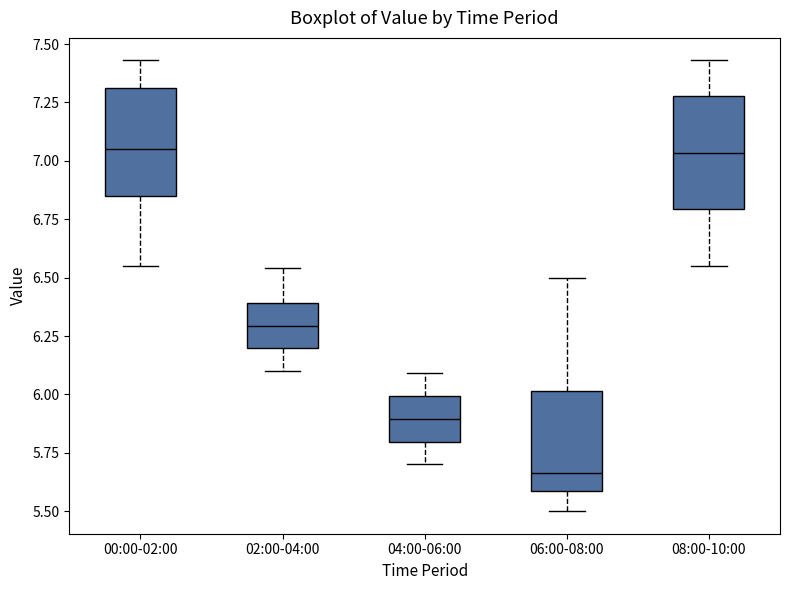

Reading left to right, transcribe this box plot: for each box, give where its median line is, the range the box spans, and where its two whiskers end, as read against the y-axis. The values are not printed on the chart, so give them approximately, as read against the axis.

00:00-02:00: median 7.05, box 6.85 to 7.30, whiskers 6.55 to 7.45
02:00-04:00: median 6.30, box 6.20 to 6.40, whiskers 6.10 to 6.55
04:00-06:00: median 5.90, box 5.80 to 6.00, whiskers 5.70 to 6.10
06:00-08:00: median 5.65, box 5.60 to 6.00, whiskers 5.50 to 6.50
08:00-10:00: median 7.05, box 6.80 to 7.30, whiskers 6.55 to 7.45